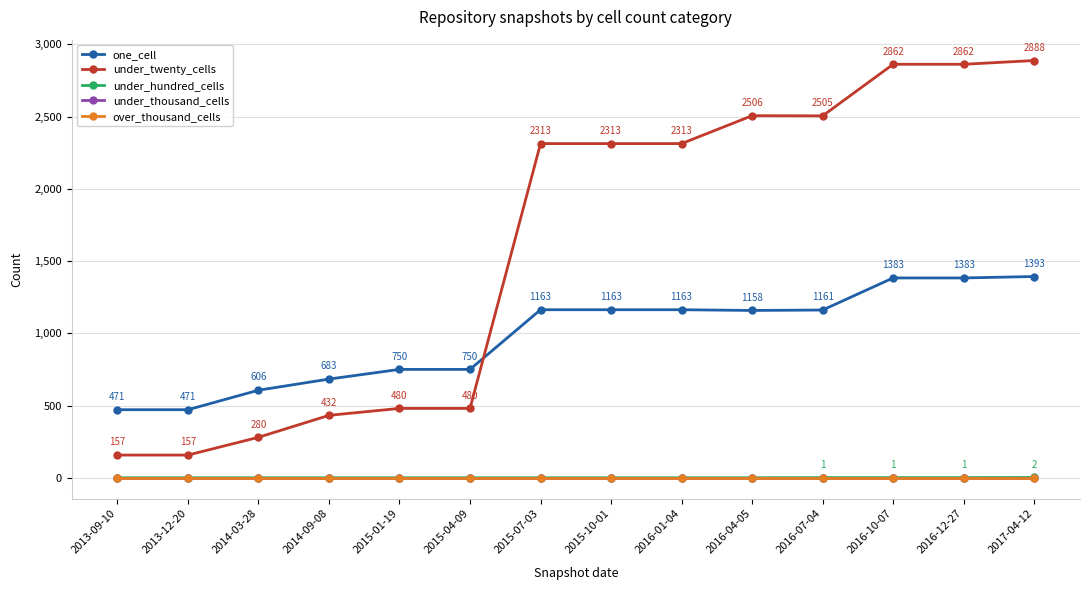

The value of under_twenty_cells at 2015-07-03 is 2313. True or false?

True